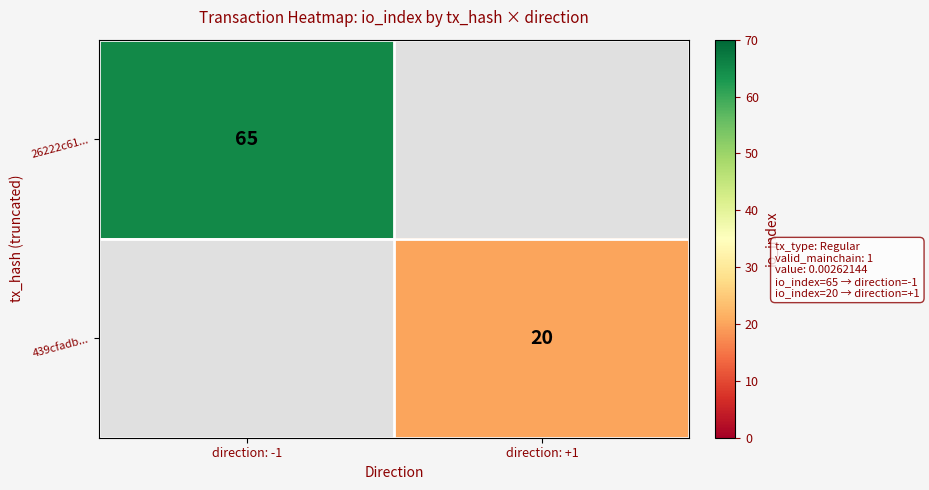

True or false: 26222c61... has a value of 93 at direction: -1.

False